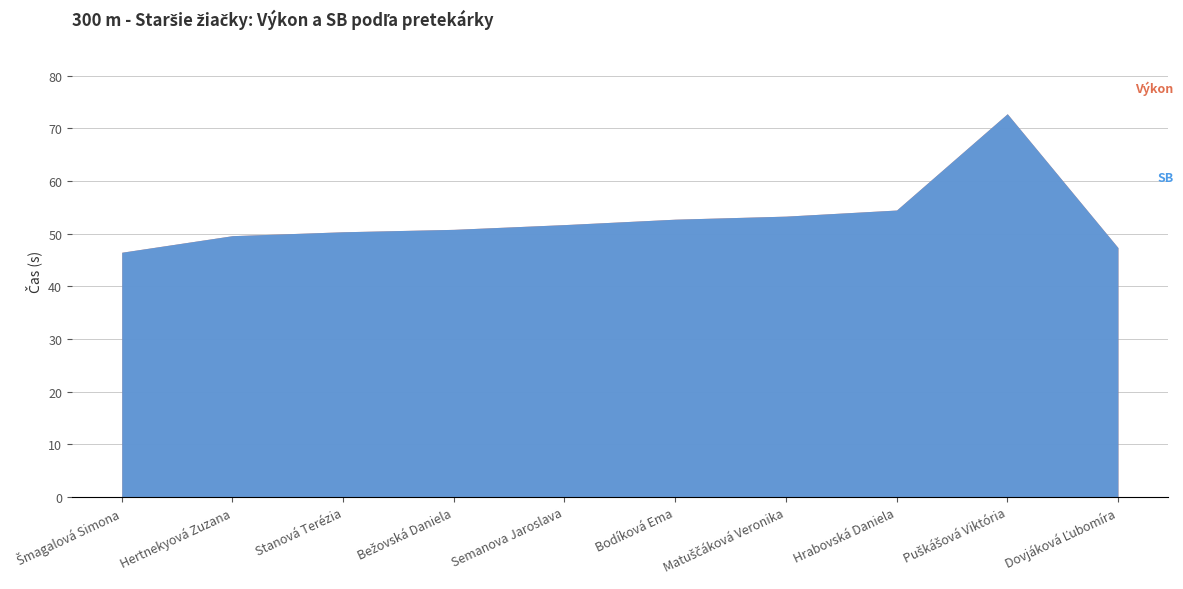

What is the minimum value for SB?

46.5